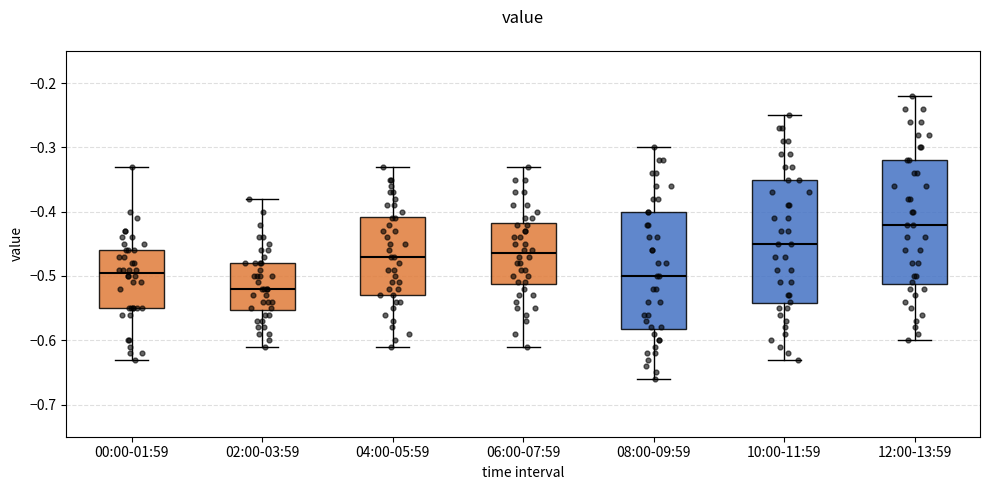

Reading left to right, read every box against the y-axis: the position of its median line, the range the box covers, and the ends of its whiskers. The values are not printed on the chart, so give them approximately, as read against the axis.

00:00-01:59: median -0.49, box -0.55 to -0.46, whiskers -0.63 to -0.33
02:00-03:59: median -0.52, box -0.55 to -0.48, whiskers -0.61 to -0.38
04:00-05:59: median -0.47, box -0.53 to -0.41, whiskers -0.61 to -0.33
06:00-07:59: median -0.46, box -0.51 to -0.42, whiskers -0.61 to -0.33
08:00-09:59: median -0.50, box -0.58 to -0.40, whiskers -0.66 to -0.30
10:00-11:59: median -0.45, box -0.54 to -0.35, whiskers -0.63 to -0.25
12:00-13:59: median -0.42, box -0.51 to -0.32, whiskers -0.60 to -0.22